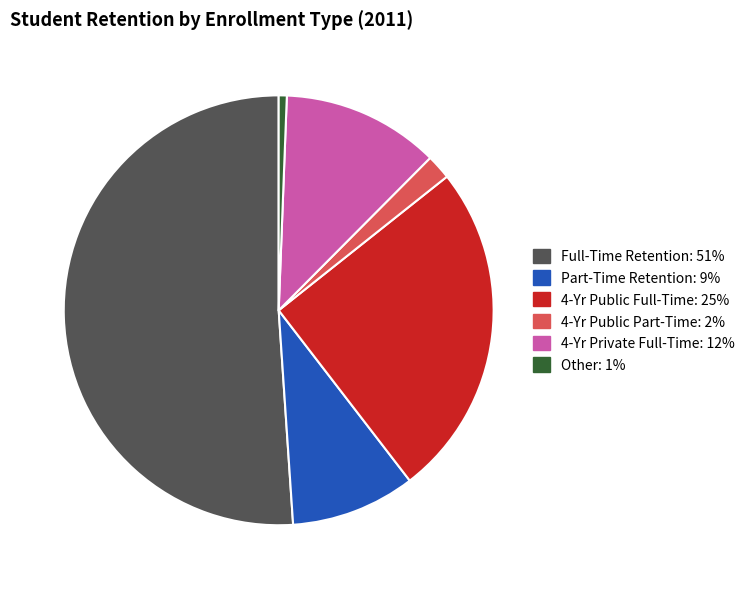

Does any single category account for the majority?

Yes